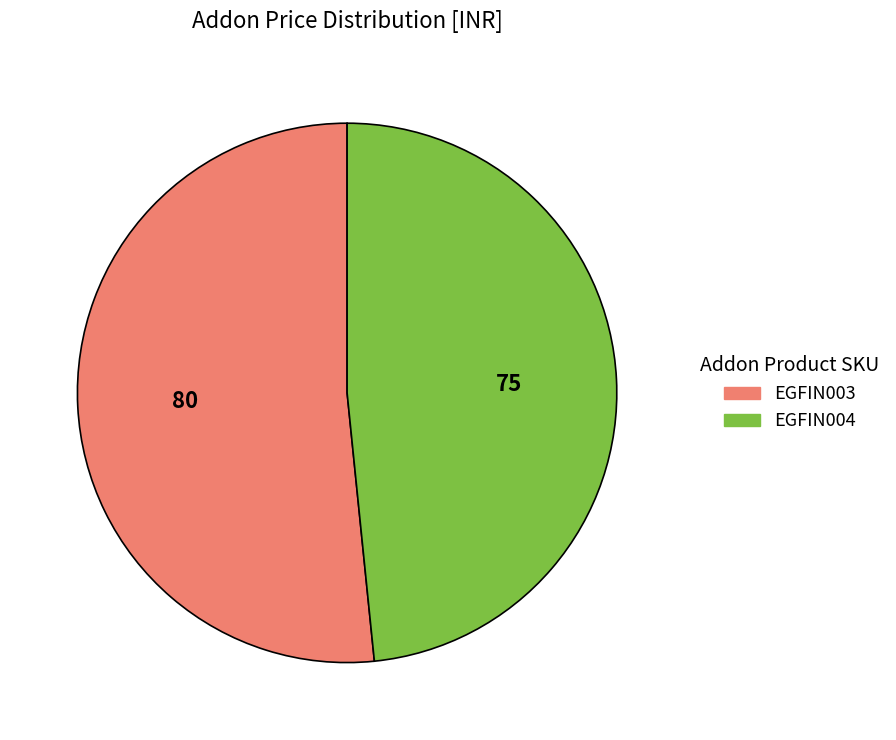

Approximately how many times larger is the value at EGFIN004 compared to EGFIN003?

0.9